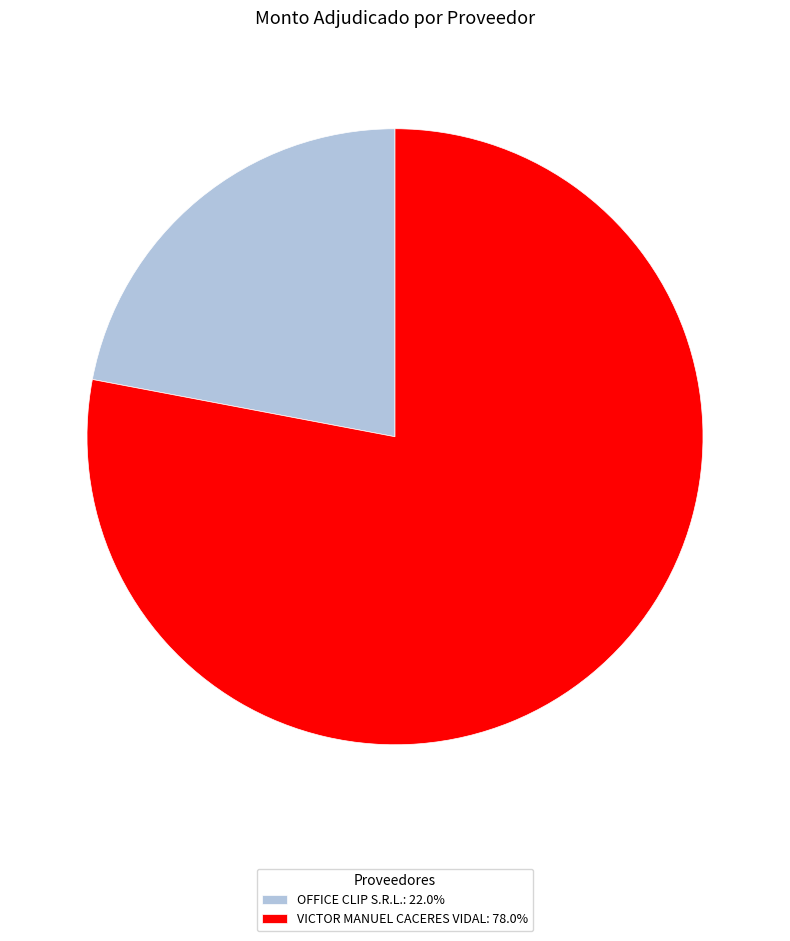

Combined, do VICTOR MANUEL CACERES VIDAL: 78.0% and OFFICE CLIP S.R.L.: 22.0% account for over 50%?

Yes